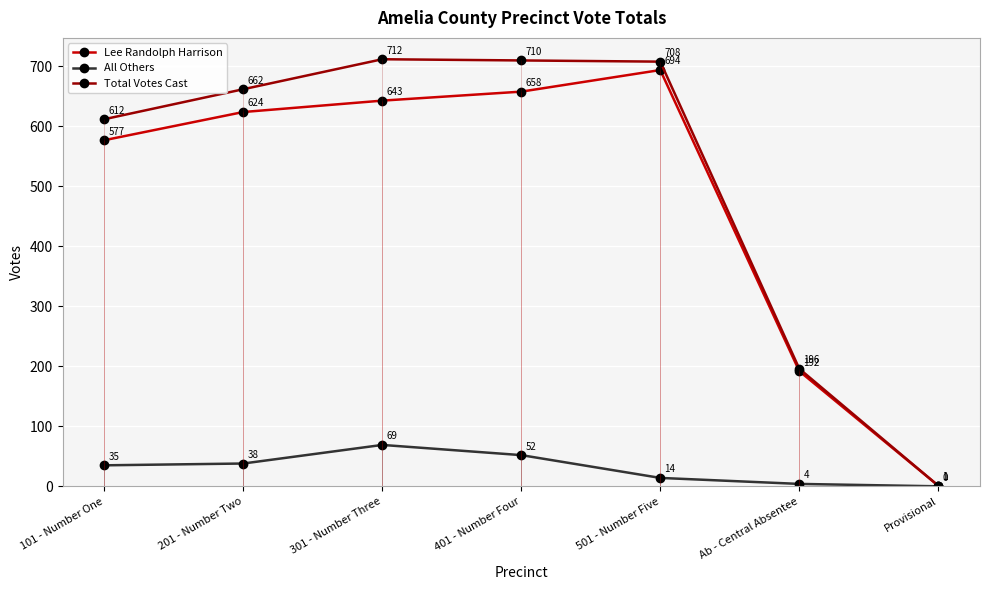

What is the sum of the Lee Randolph Harrison values at 101 - Number One and Ab - Central Absentee?

769